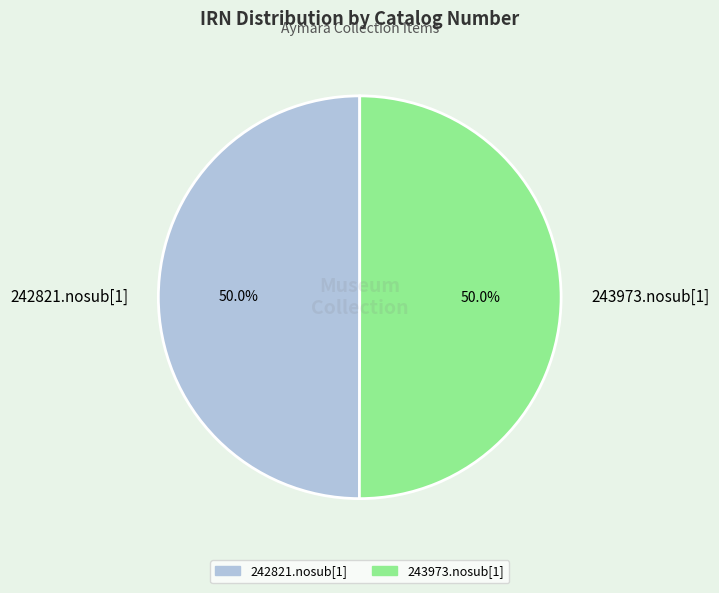

What is the ratio of the value at 242821.nosub[1] to the value at 243973.nosub[1]?

1.0